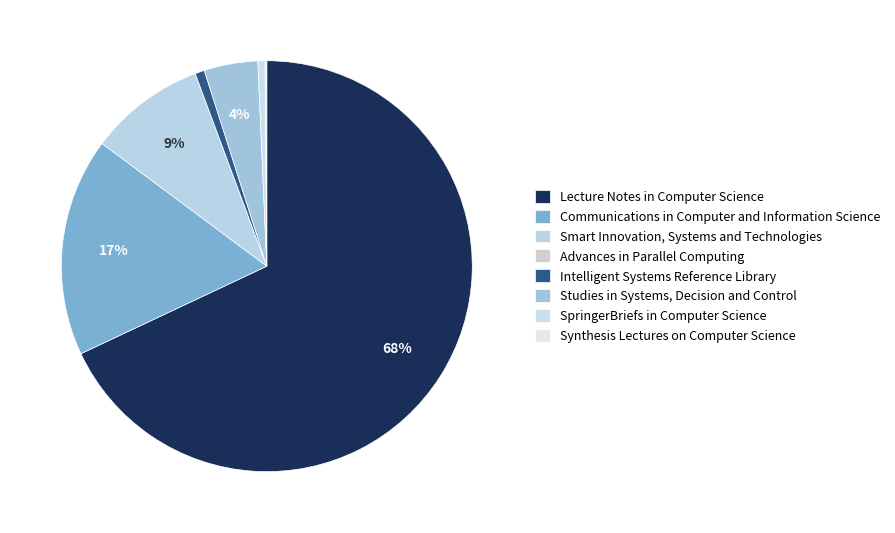

True or false: Intelligent Systems Reference Library accounts for 9% of the total.

False